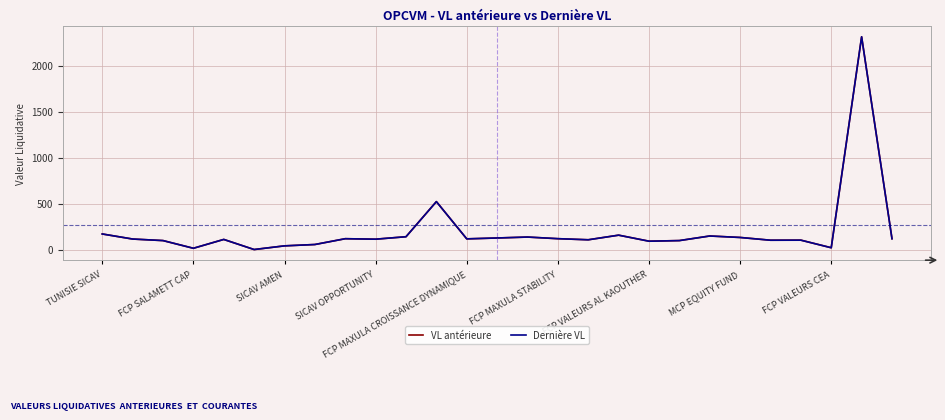

Which series has the widest spread of values?

VL antérieure